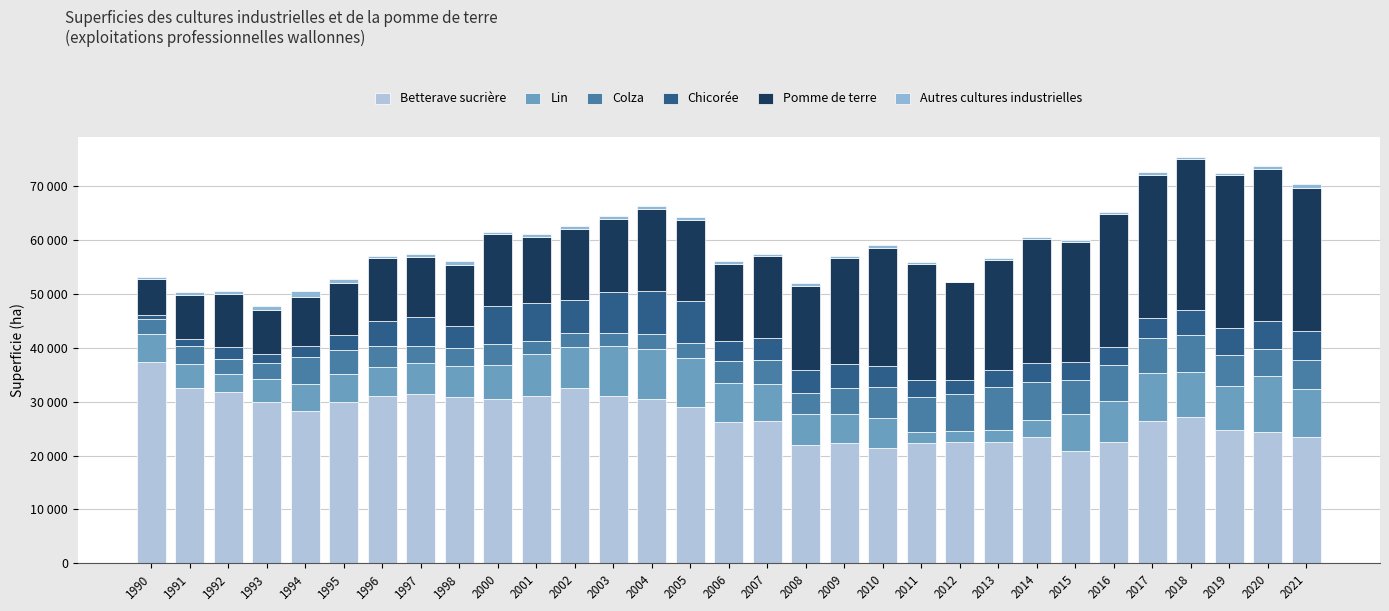

Are the bars horizontal?

No